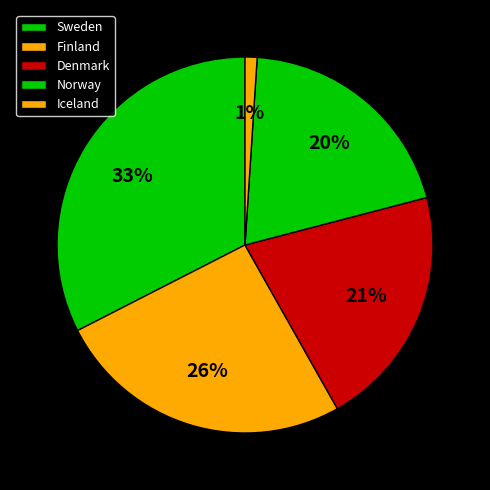

What percentage do Iceland and Finland together represent?

26.7%